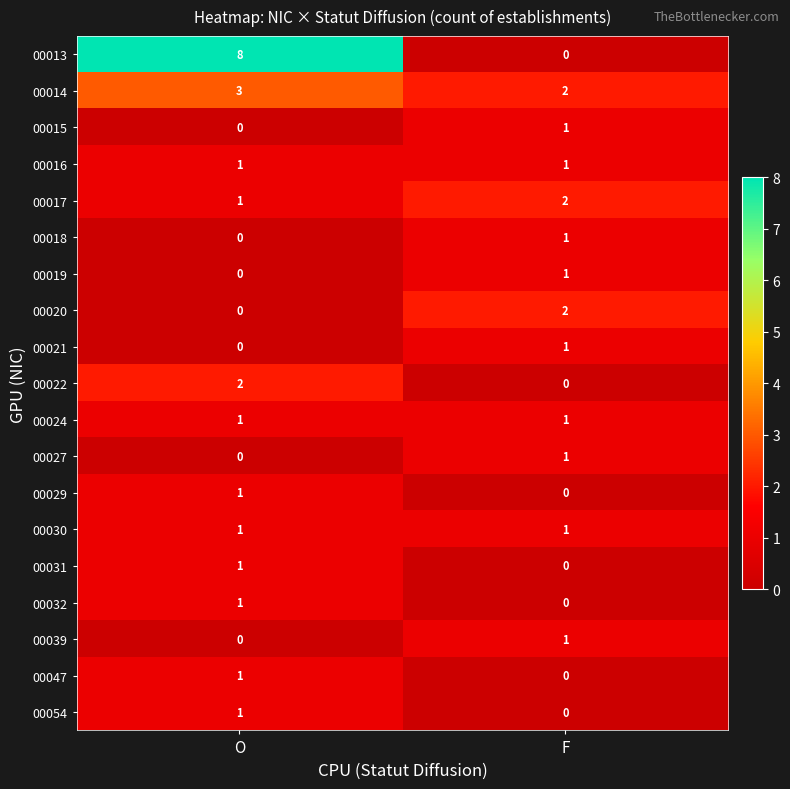

The 00021 series shows 0 at O. True or false?

True